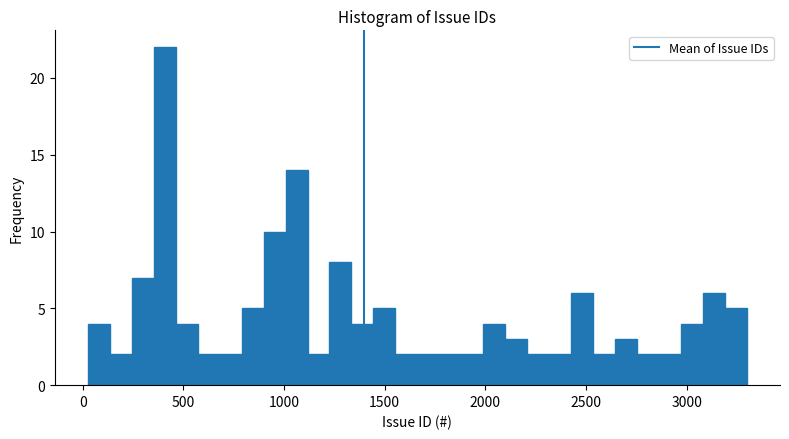

Around what value on the x-axis is the tallest bar? Give the approximate position of its centre, as read against the axis.

400